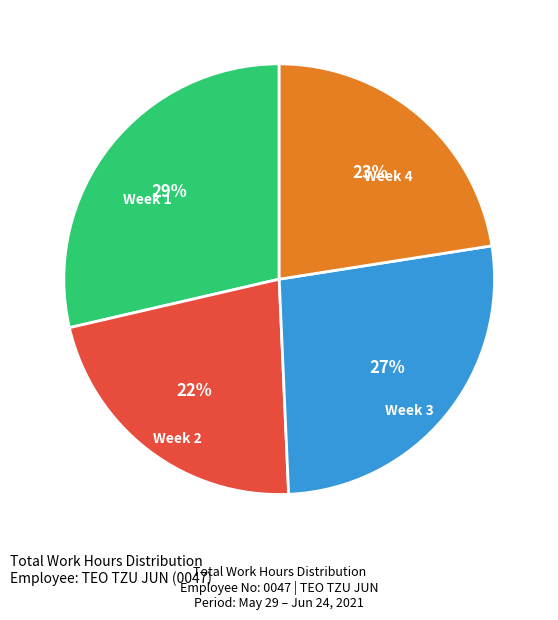

To the nearest percent, what is the average slice percentage?

25%